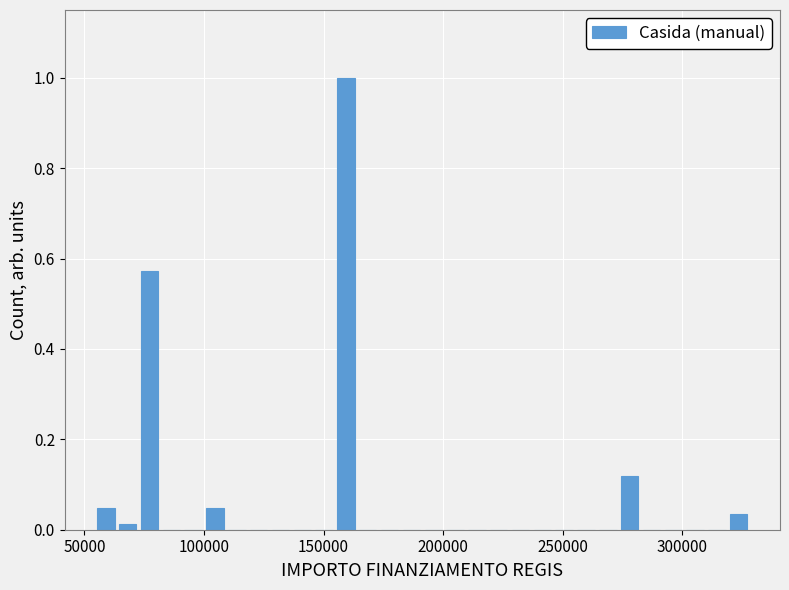

Around what value on the x-axis is the tallest bar? Give the approximate position of its centre, as read against the axis.

160000